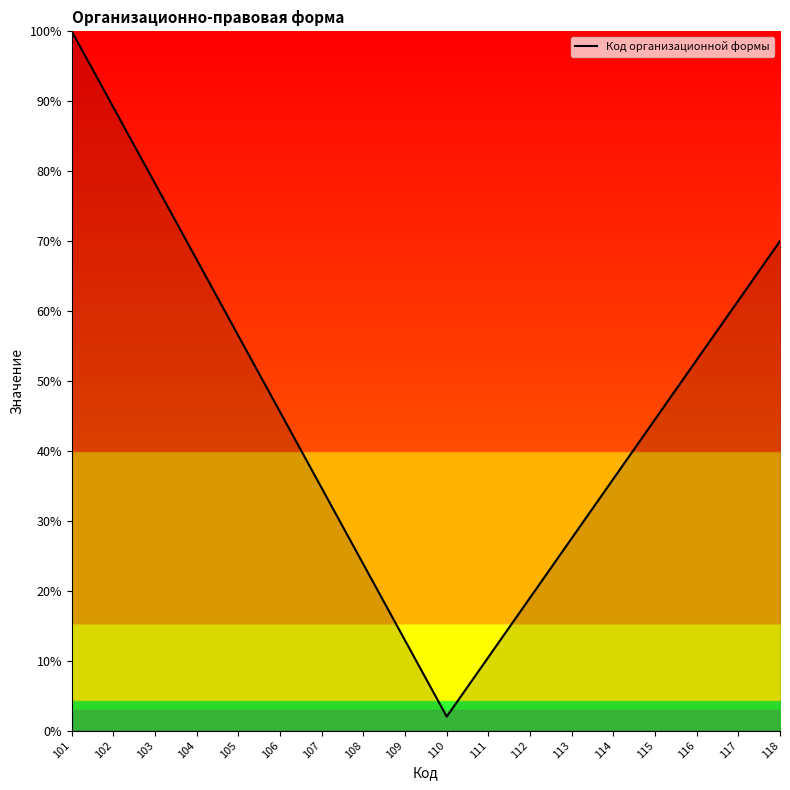

What is the difference between the maximum and minimum values?

98.0